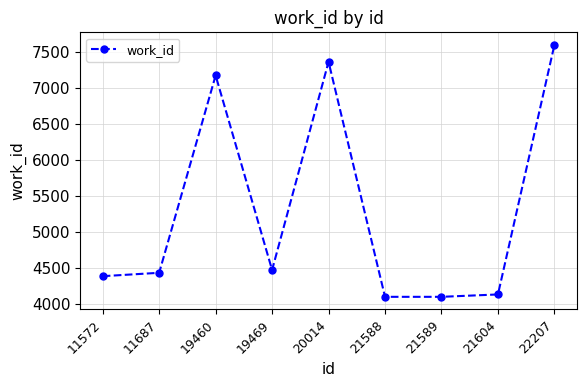

What is the value of the 4th point from the left?

4475